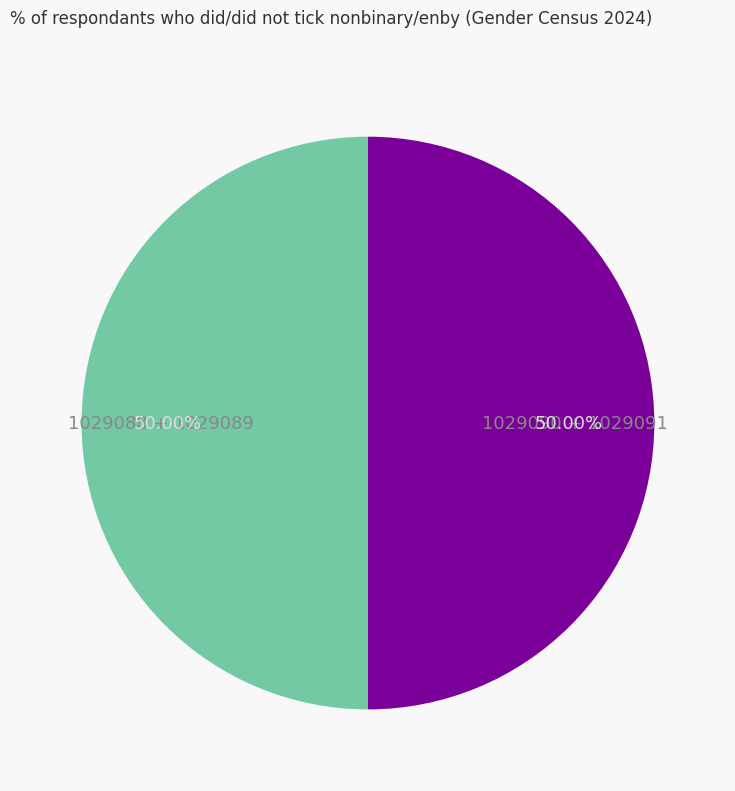

How many segments does this pie chart have?

2